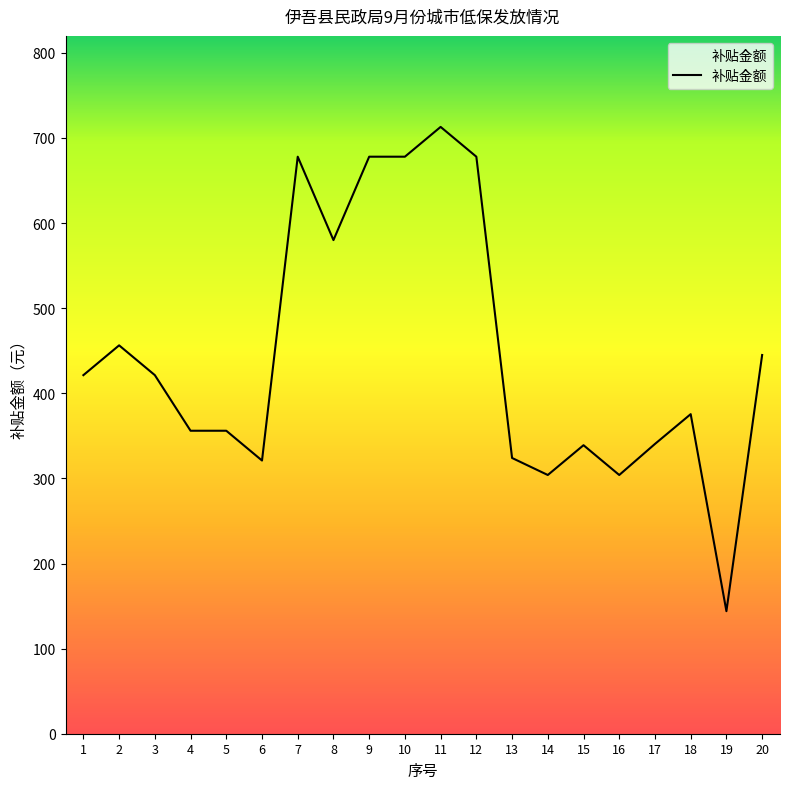

What is the difference between the maximum and minimum values?

569.0